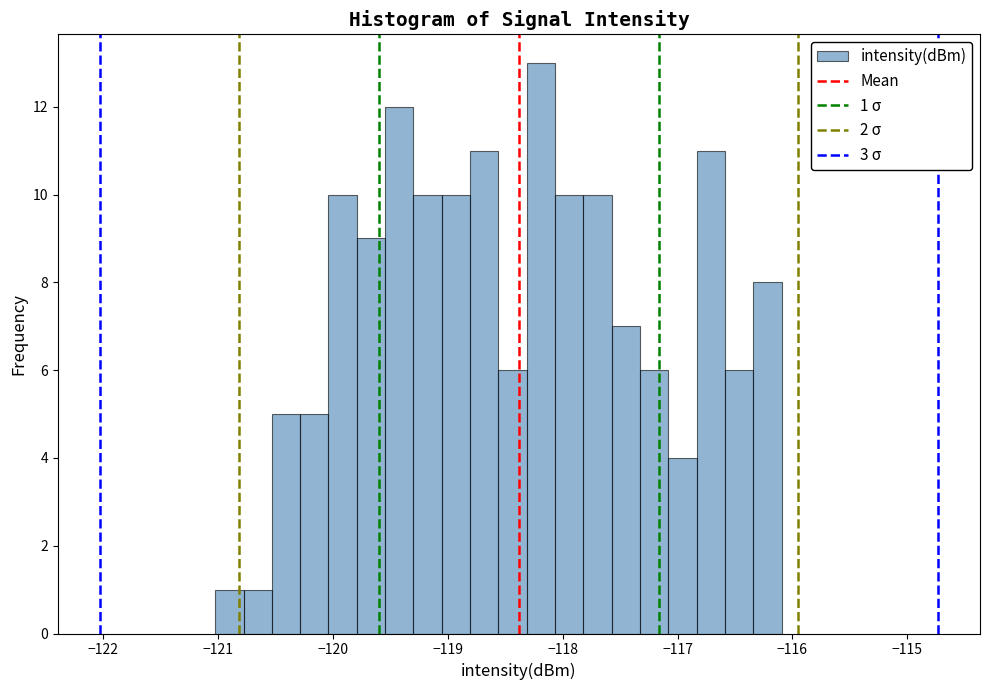

Read against the x-axis, roughly where is the centre of the tallest bar?

-118.2